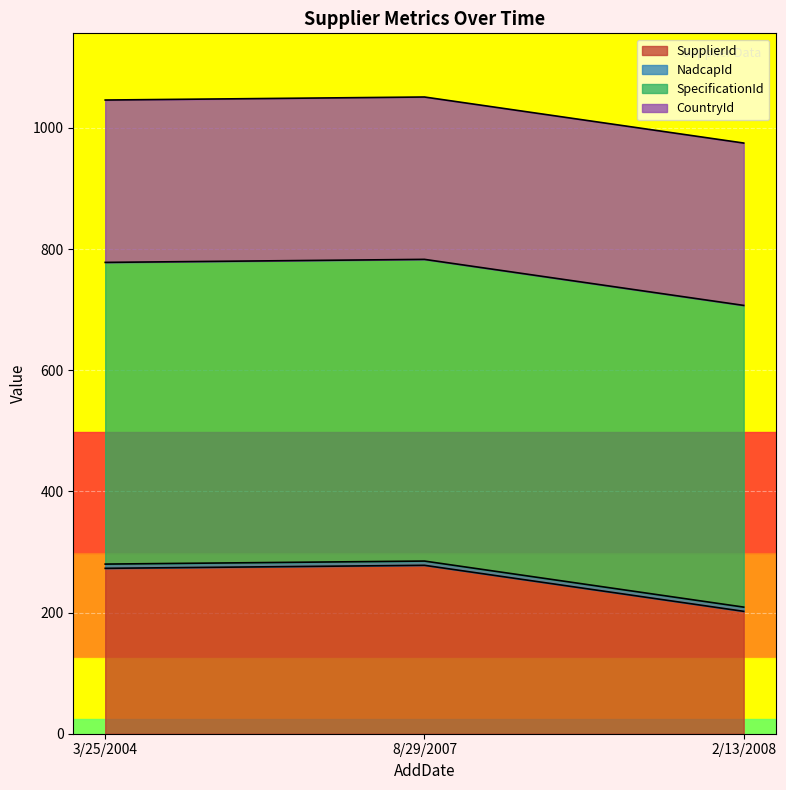

What is the spread (max minus min) of values at 3/25/2004?

491